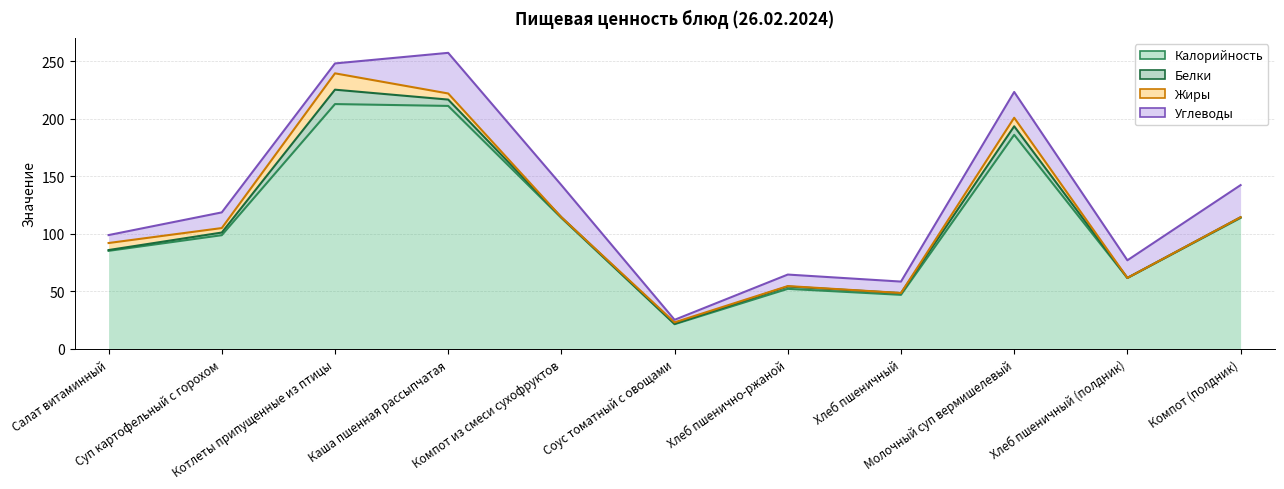

What is the label of the 3rd point from the left?

Котлеты припущенные из птицы